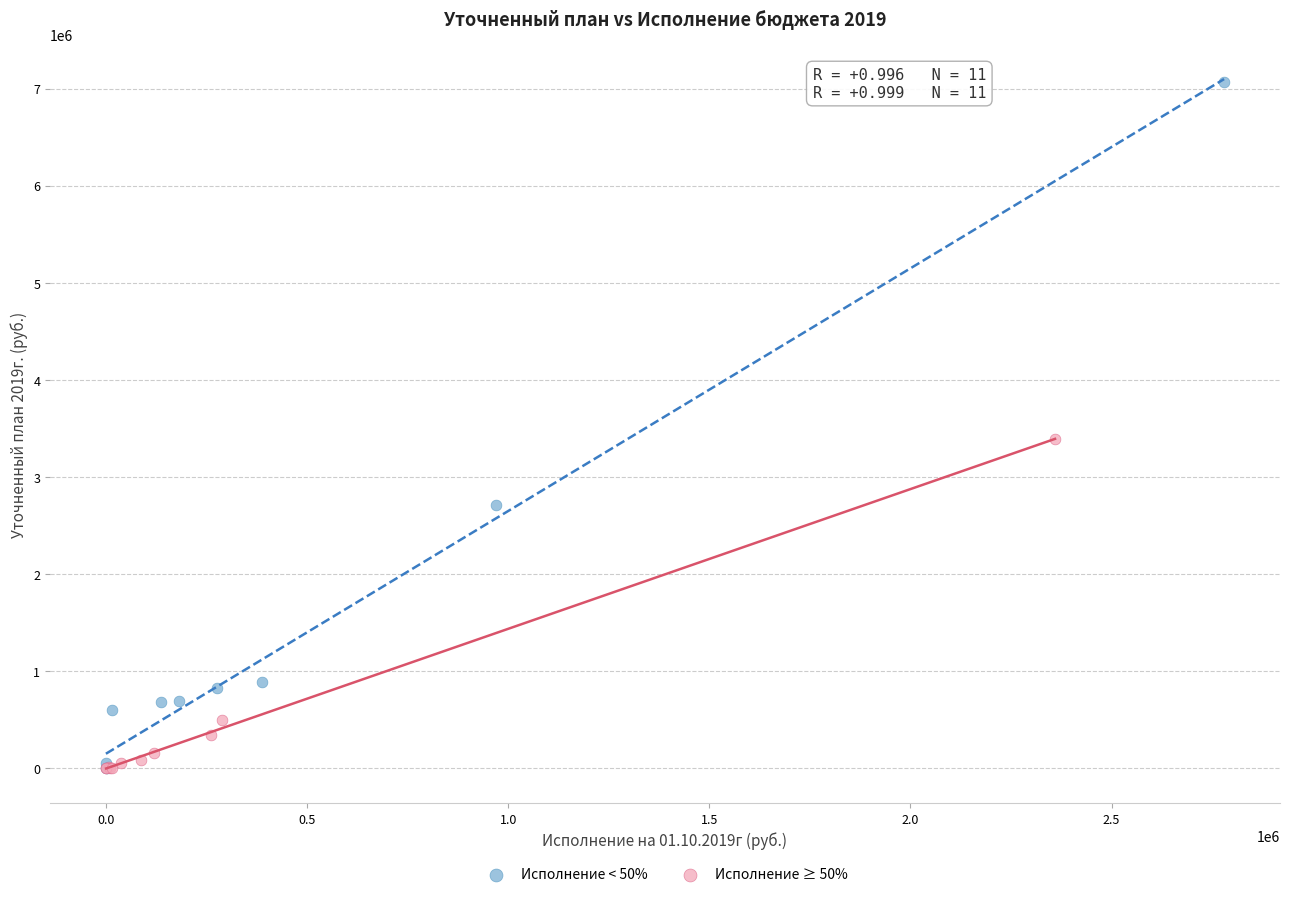

Which series reaches the maximum Y coordinate?

Исполнение < 50%